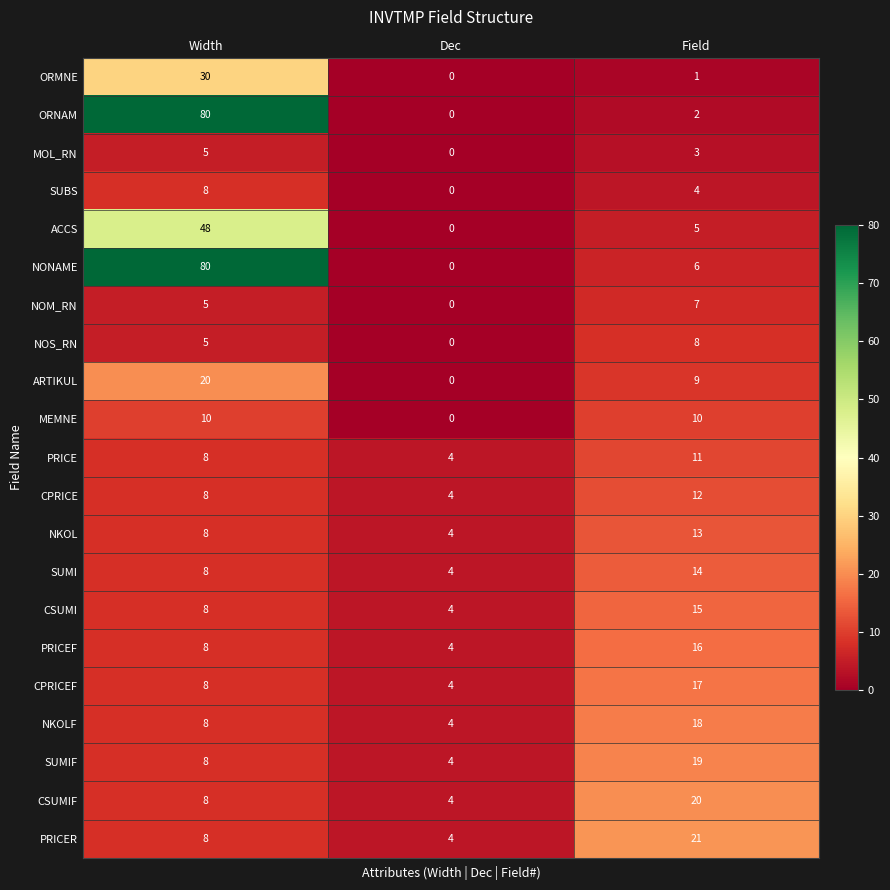

List the labels in order of CPRICEF value, smallest first.

Dec, Width, Field